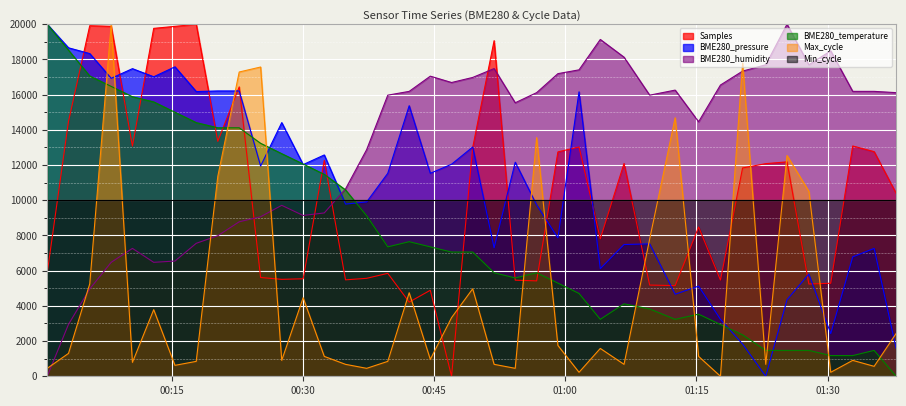

How many values in BME280_humidity are above zero?

39